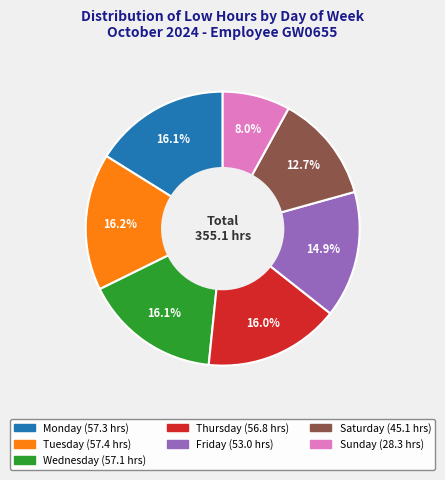

Is there any slice that represents more than half of the pie?

No